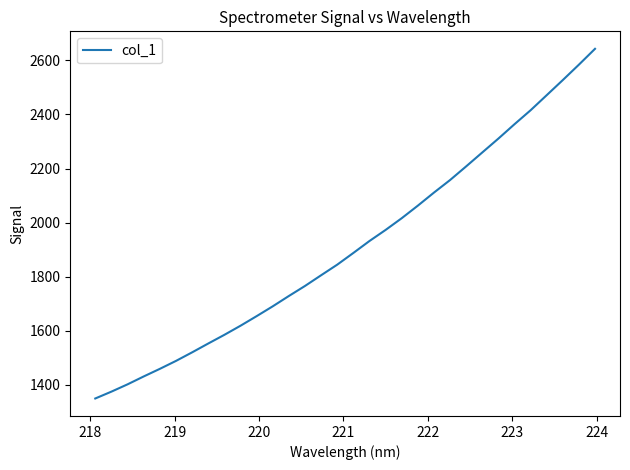

What is the minimum value shown in the chart?

1349.9